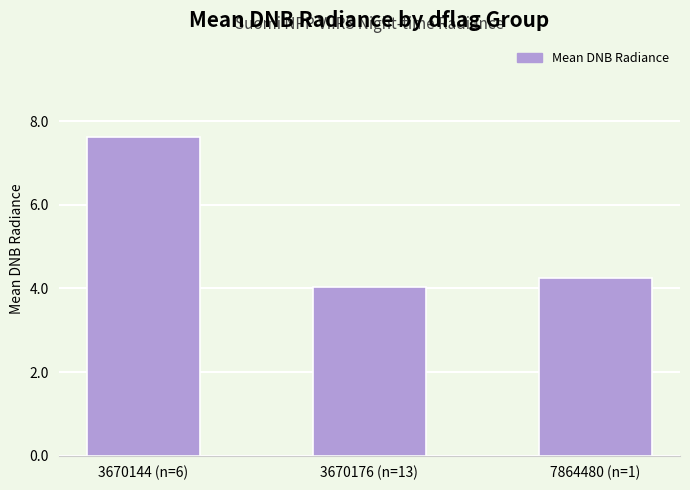

The value at 3670176 (n=13) is 2.2. True or false?

False